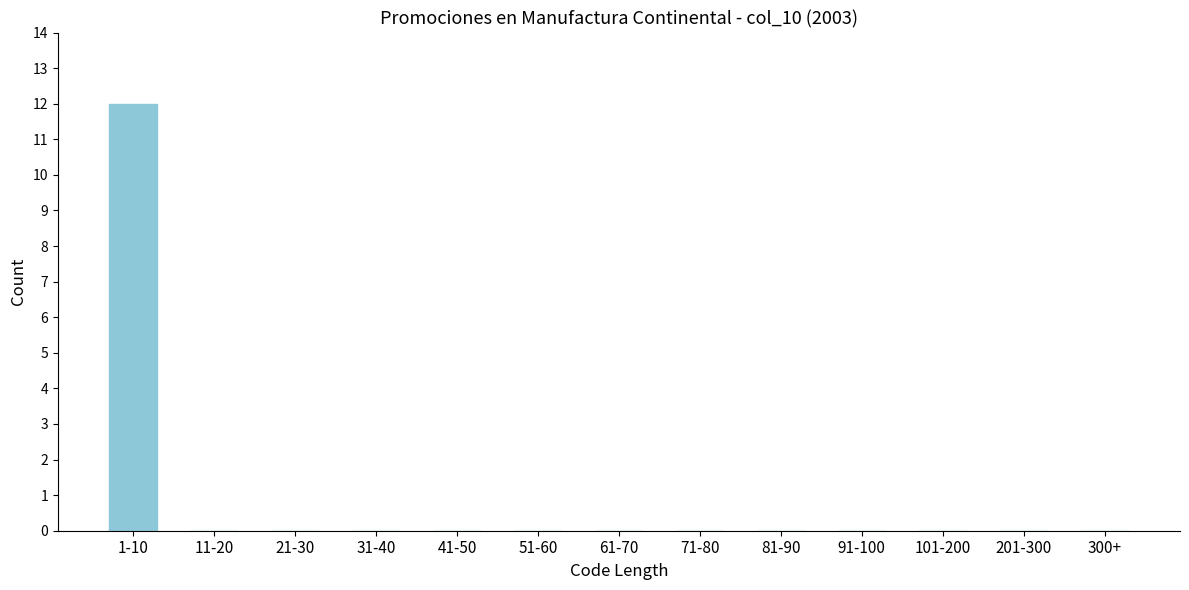

Reading left to right, extract all data points from this chart.

1-10=12	11-20=0	21-30=0	31-40=0	41-50=0	51-60=0	61-70=0	71-80=0	81-90=0	91-100=0	101-200=0	201-300=0	300+=0